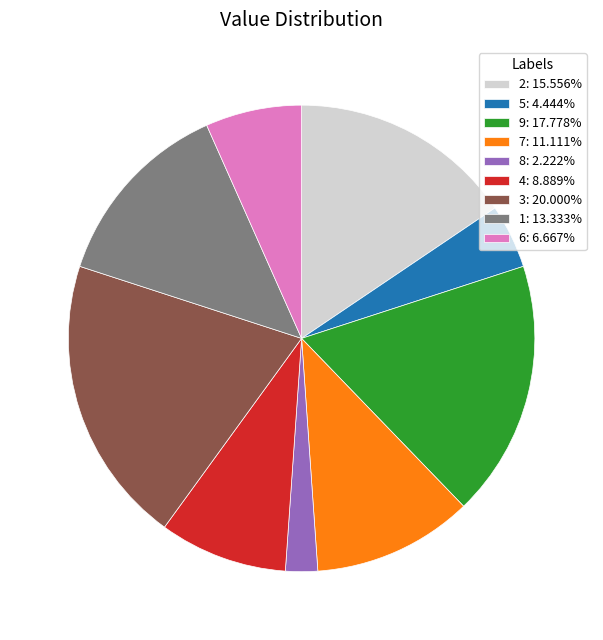

Does any single category account for the majority?

No